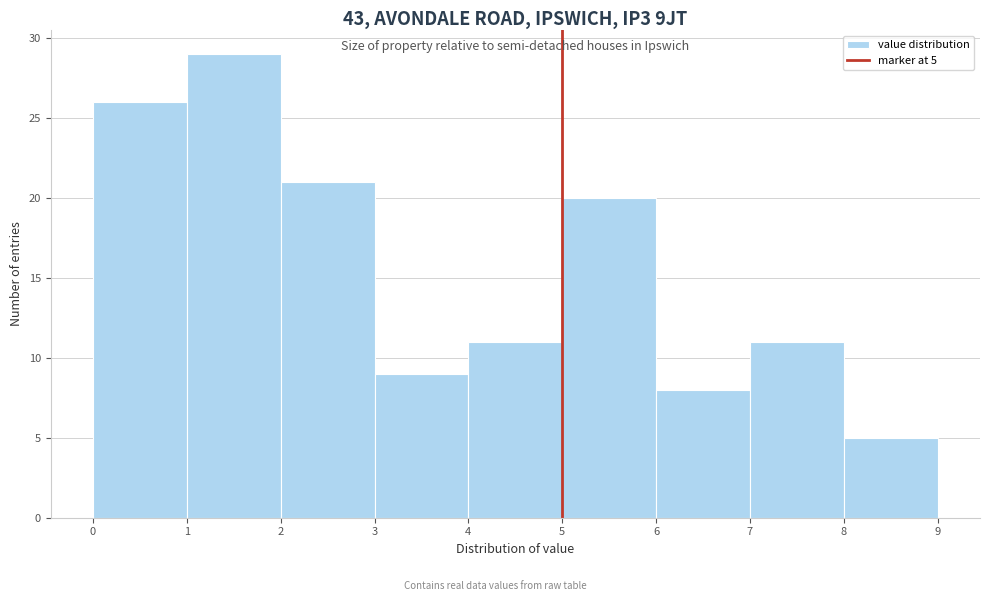

Which range on the x-axis has the tallest bar?

1 to 2